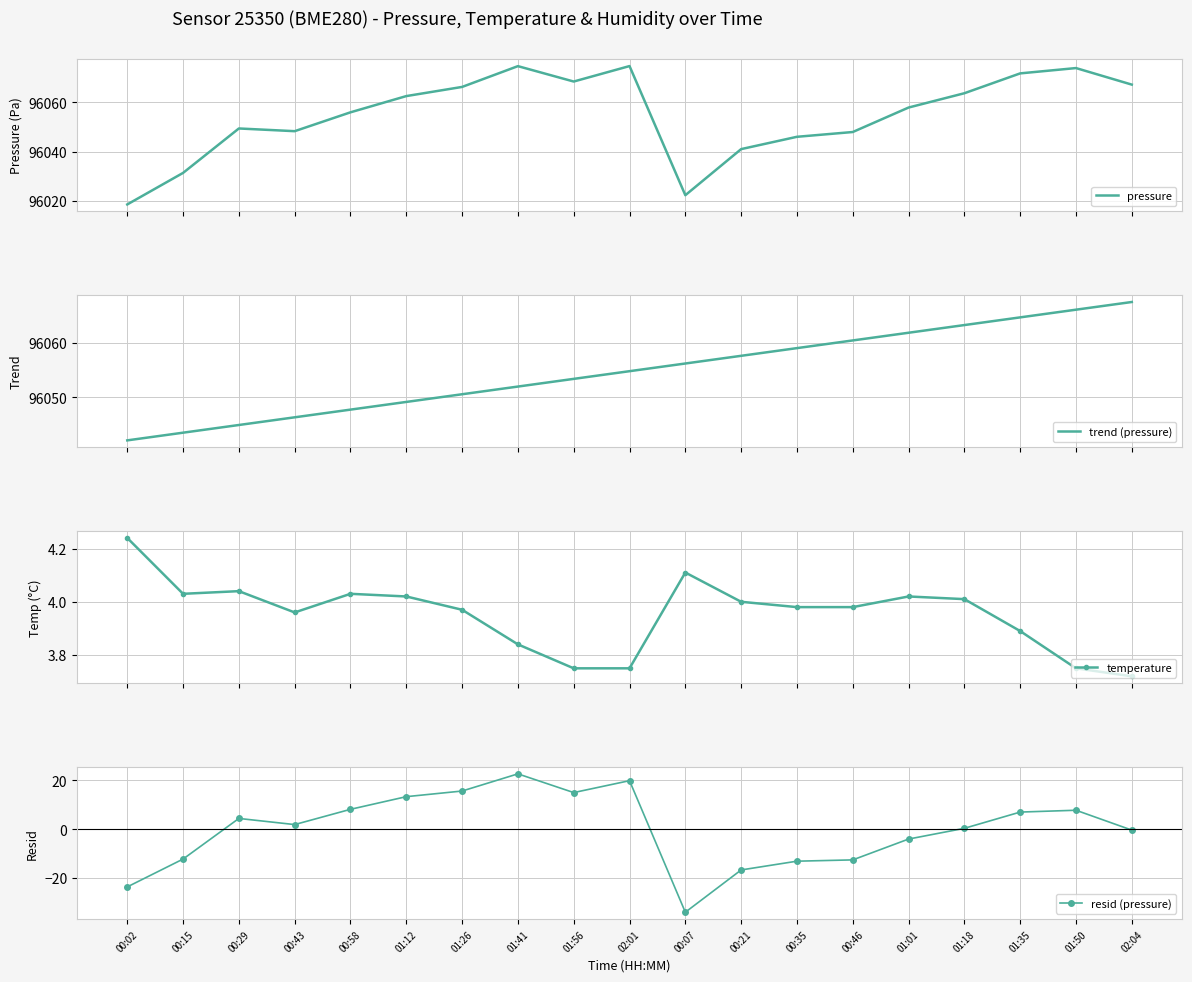

In temperature, how many points are higher than both neighbors (excluding endpoints)?

4